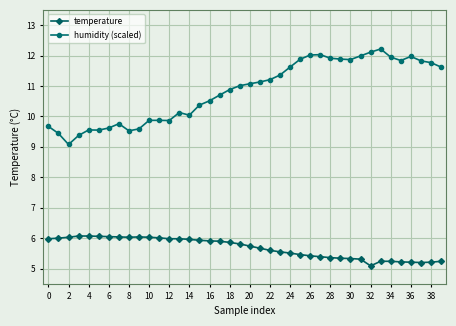

Which series has the largest total across all categories?

humidity (scaled)